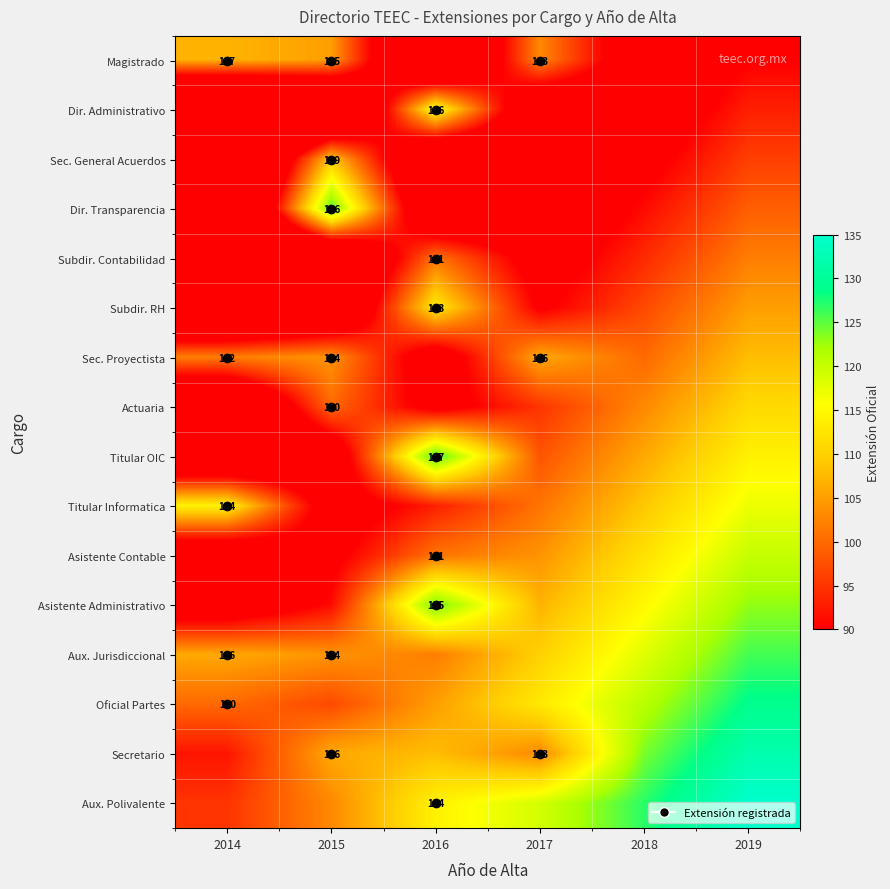

The value of Subdir. Contabilidad at 2016 is 70. True or false?

False